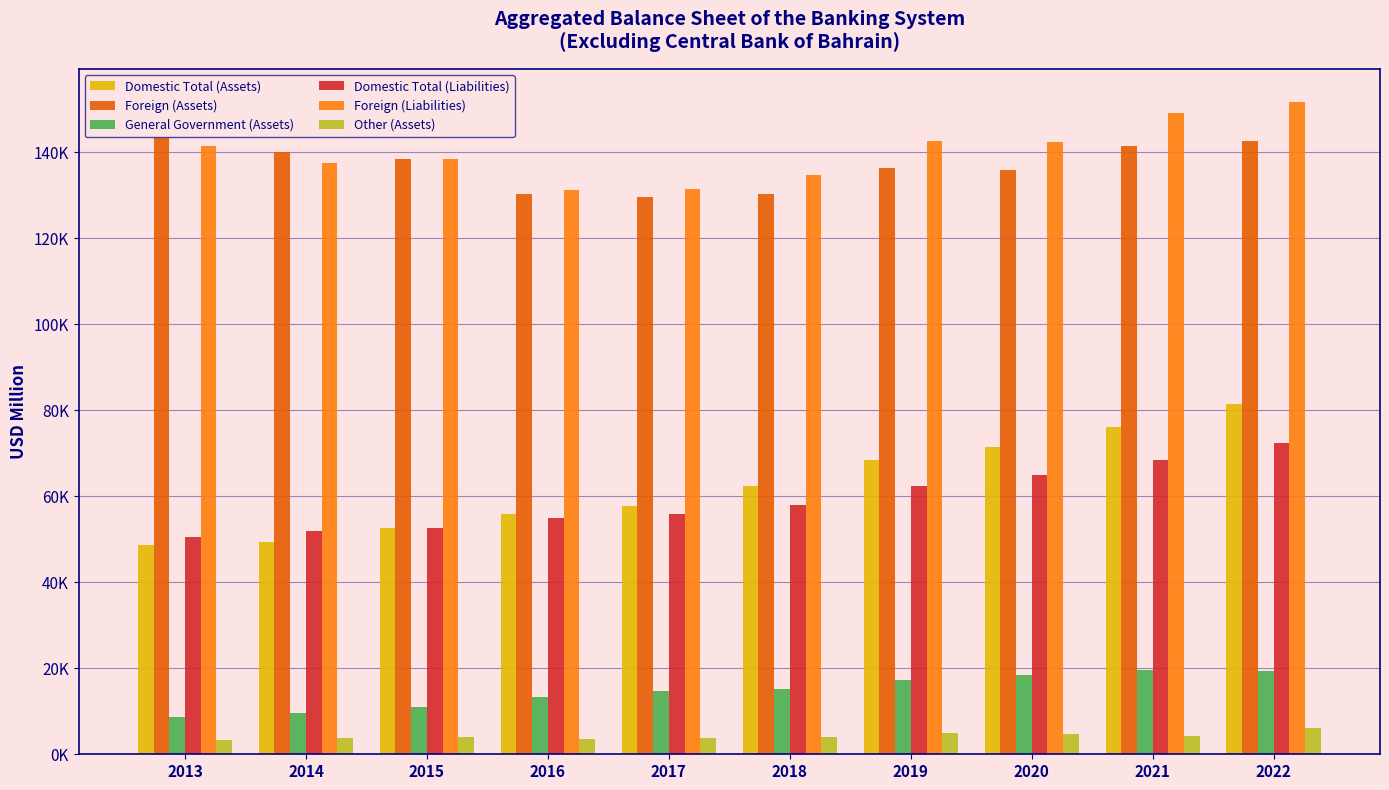

True or false: General Government (Assets) has a value of 22179.4 at 2016.

False